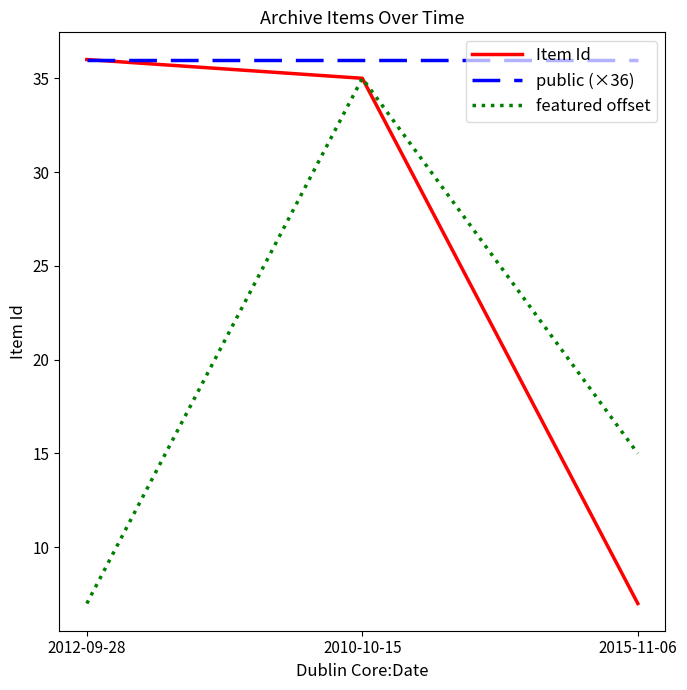

Which series has the largest total across all categories?

public (×36)